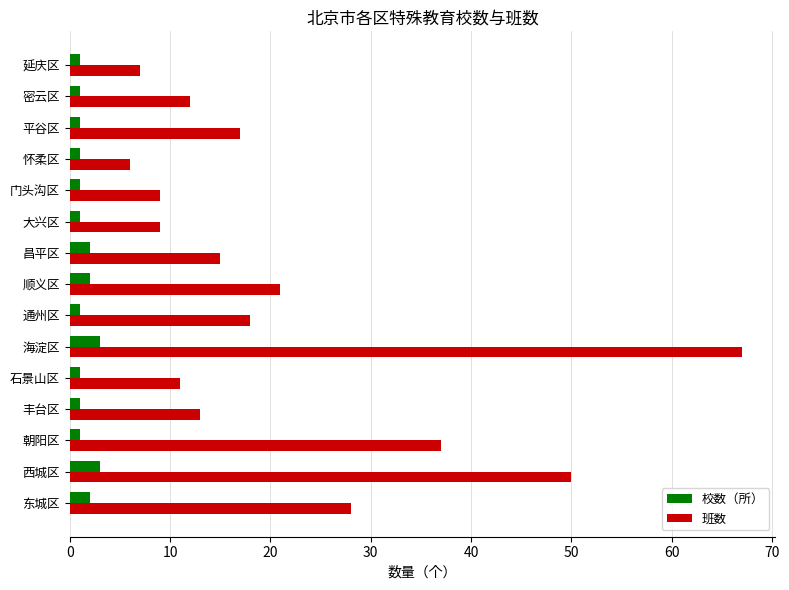

How many distinct data groups are displayed?

2